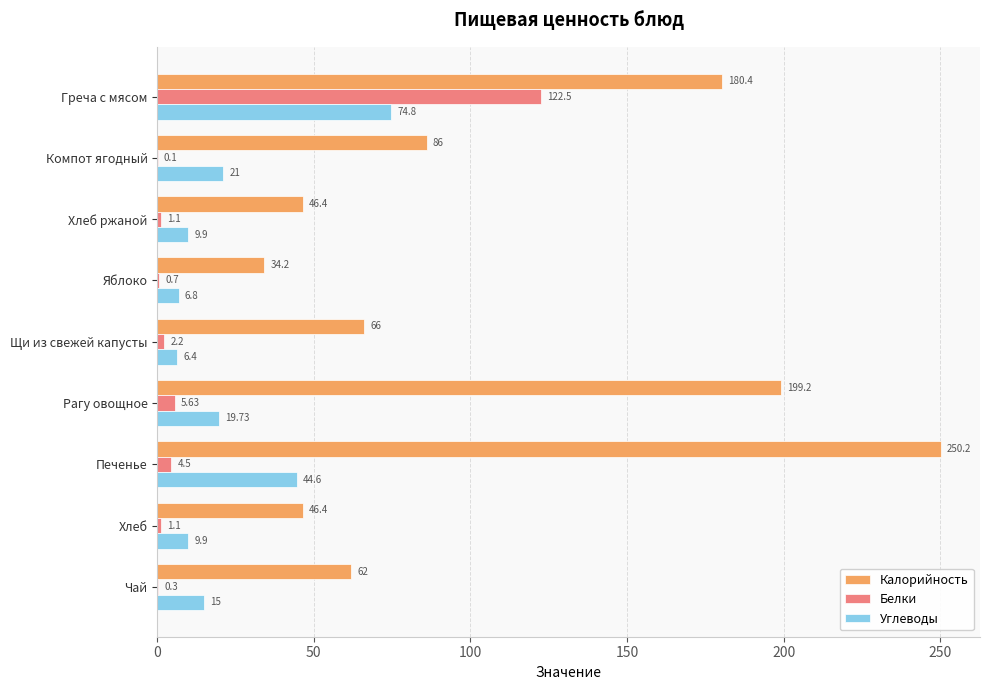

Is the value of Углеводы at Компот ягодный greater than the value of Белки at Рагу овощное?

Yes